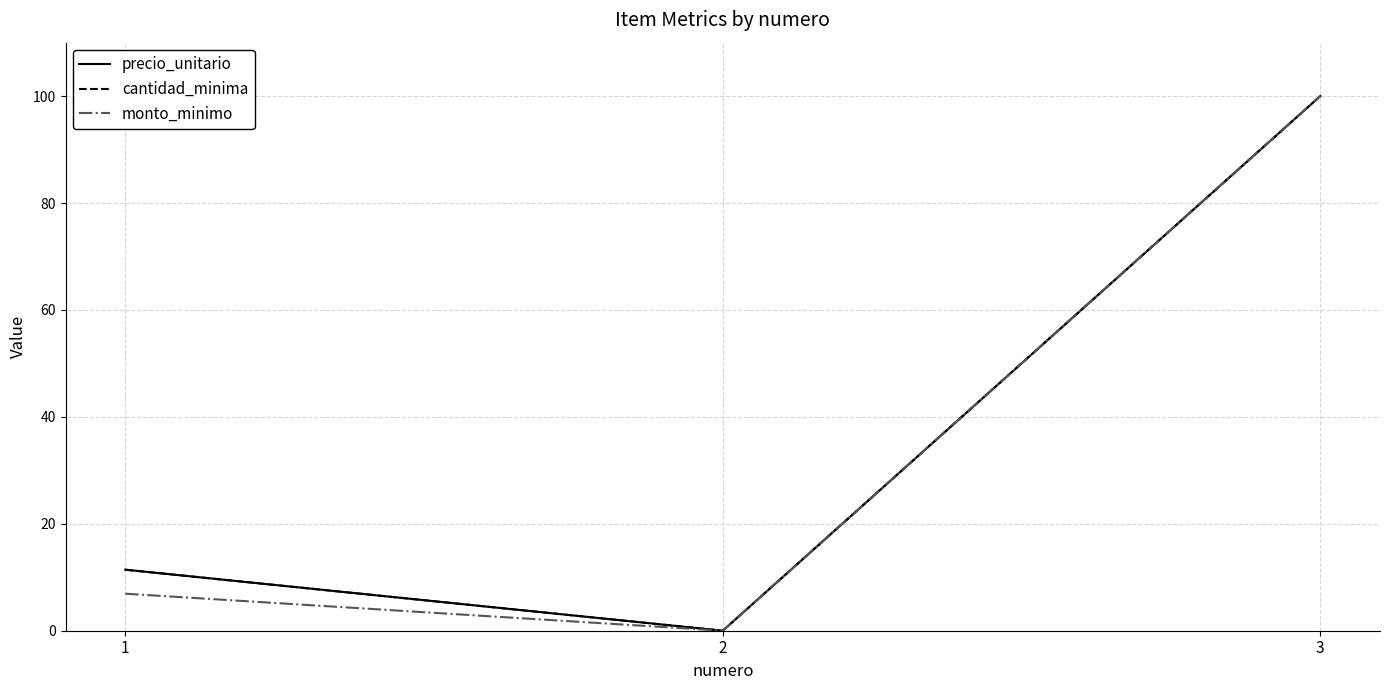

Does the chart display data point markers on the line(s)?

No